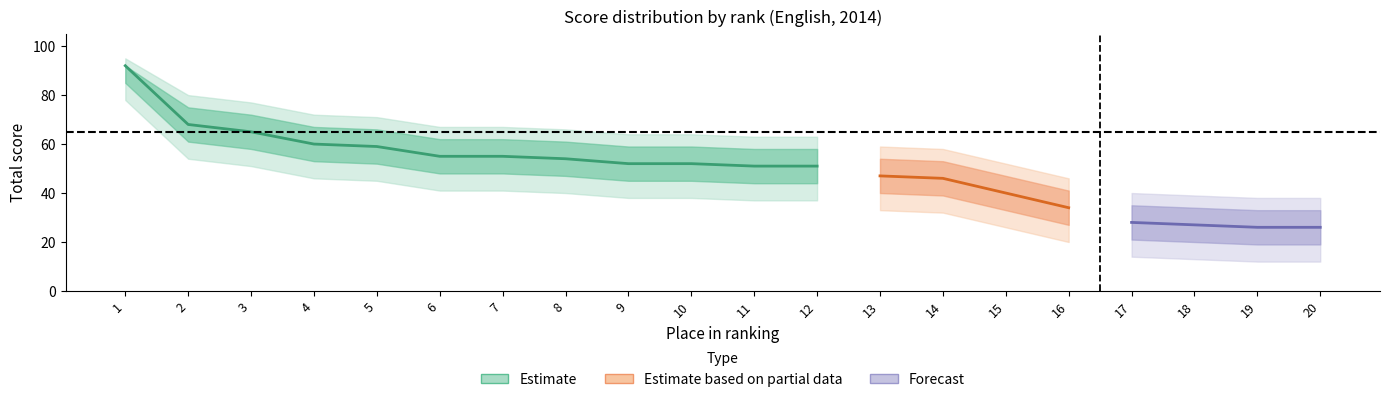

How many lines are shown in the chart?

5